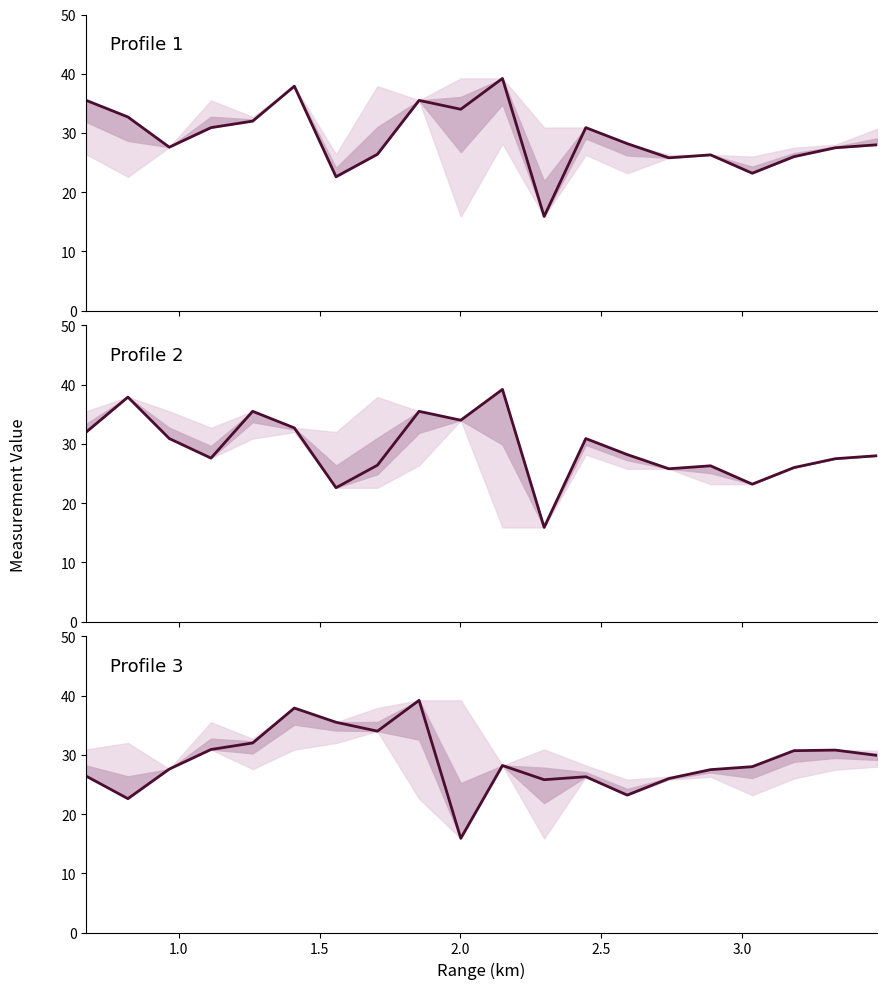

What is the highest value of the col_3 series?

39.2